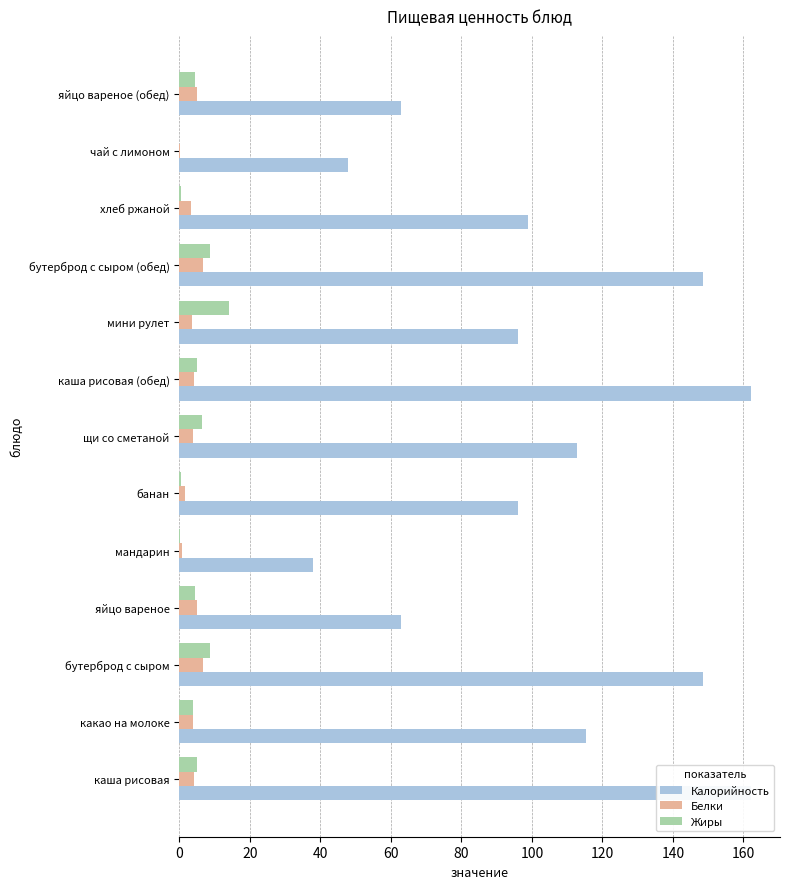

Which series has the largest total across all categories?

Калорийность